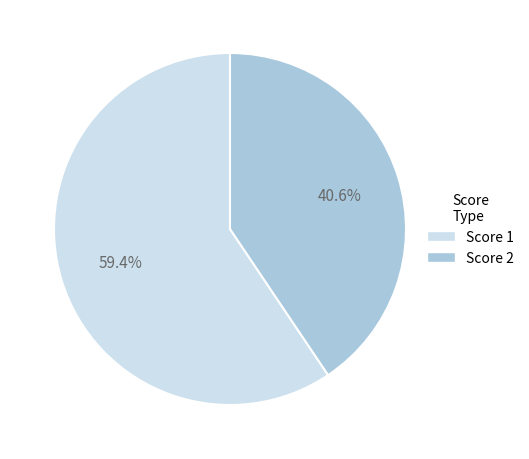

Rank the categories by value from highest to lowest.

Score 1, Score 2